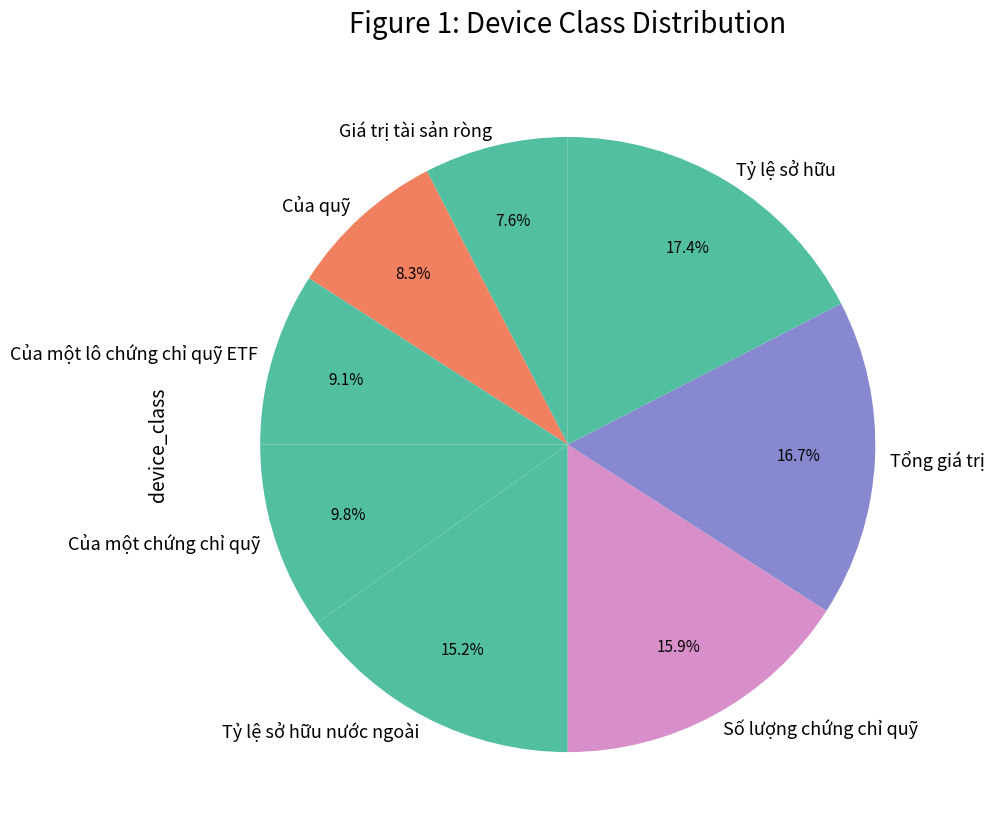

Combined, what portion of the pie is Tỷ lệ sở hữu nước ngoài and Của một chứng chỉ quỹ?

25.0%